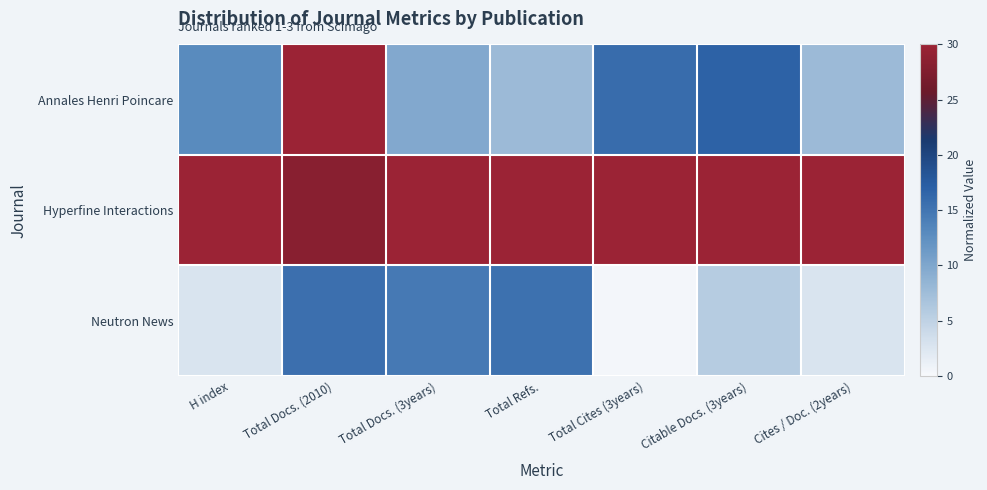

Reading left to right, extract all data points from this chart.

Annales Henri Poincare: H index=13.0	Total Docs. (2010)=30.0	Total Docs. (3years)=9.8	Total Refs.=7.8	Total Cites (3years)=15.9	Citable Docs. (3years)=16.8	Cites / Doc. (2years)=7.8
Hyperfine Interactions: H index=30.0	Total Docs. (2010)=28.3	Total Docs. (3years)=30.0	Total Refs.=30.0	Total Cites (3years)=30.0	Citable Docs. (3years)=30.0	Cites / Doc. (2years)=30.0
Neutron News: H index=2.8	Total Docs. (2010)=15.6	Total Docs. (3years)=14.6	Total Refs.=15.4	Total Cites (3years)=0.4	Citable Docs. (3years)=5.6	Cites / Doc. (2years)=2.8